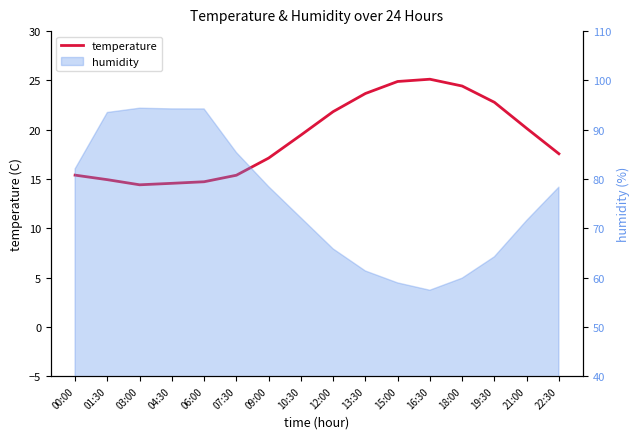

How many lines are shown in the chart?

1